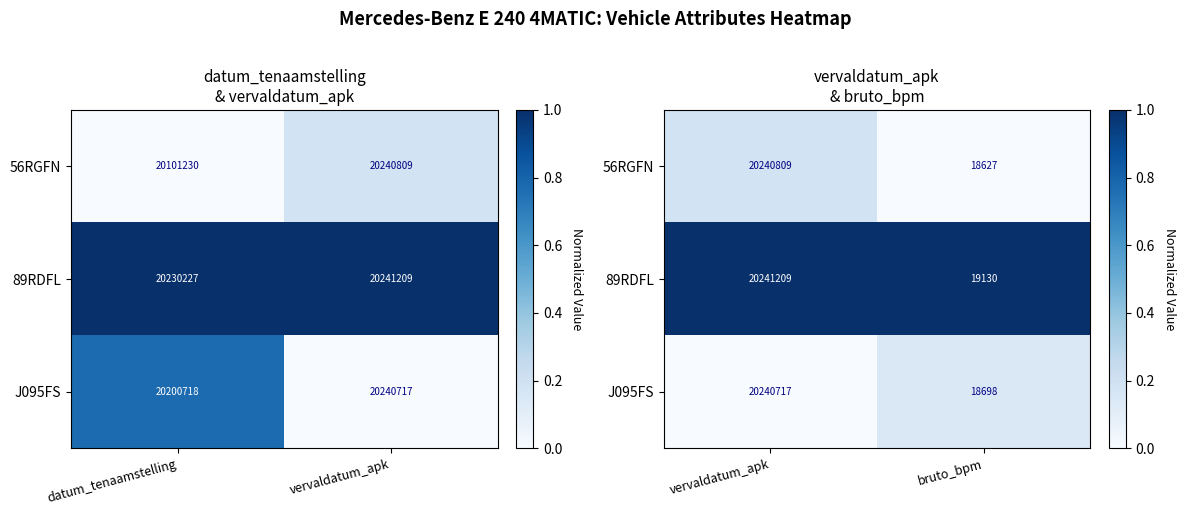

What is the spread (max minus min) of values at bruto_bpm?

1.0